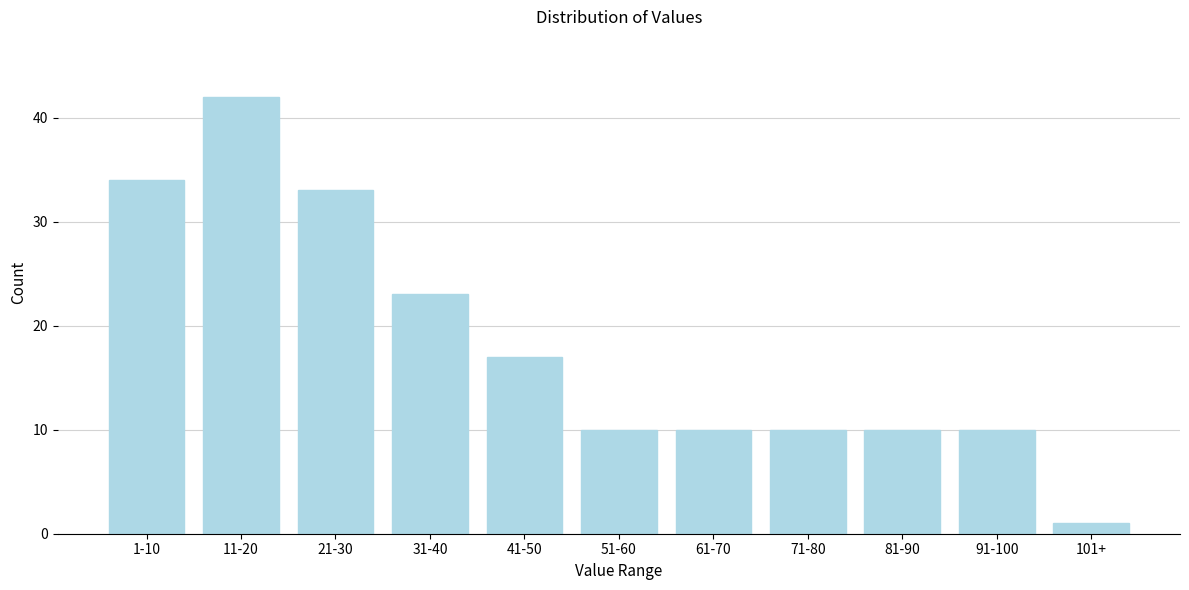

Reading right to left, what are all the values shown in this chart?

1	10	10	10	10	10	17	23	33	42	34